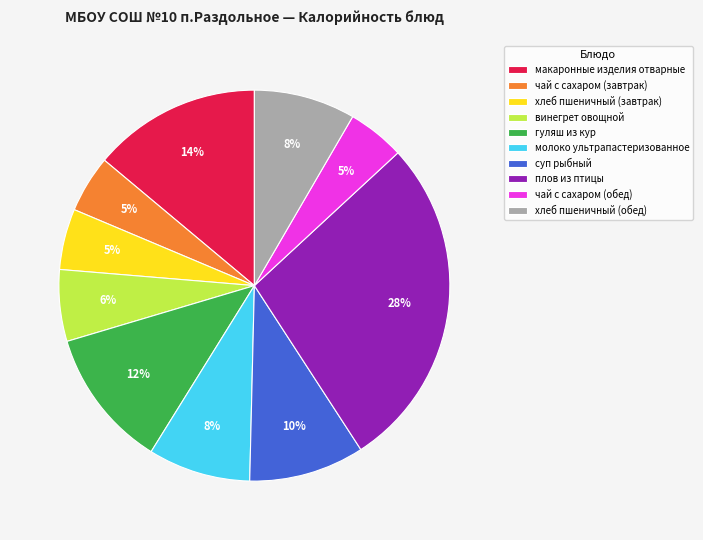

To the nearest percent, what percentage of the pie is гуляш из кур?

12%